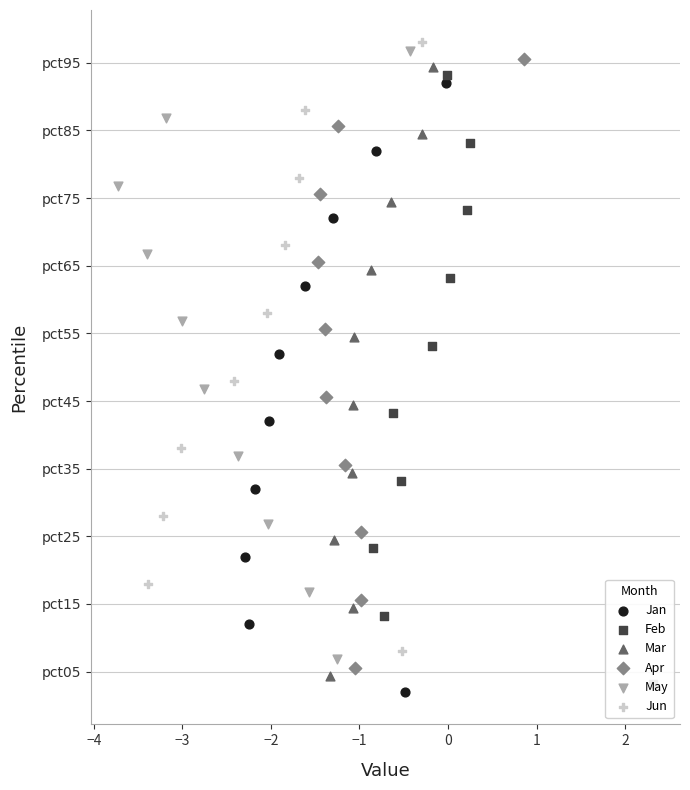

Which series has the widest spread of Y values?

Jan